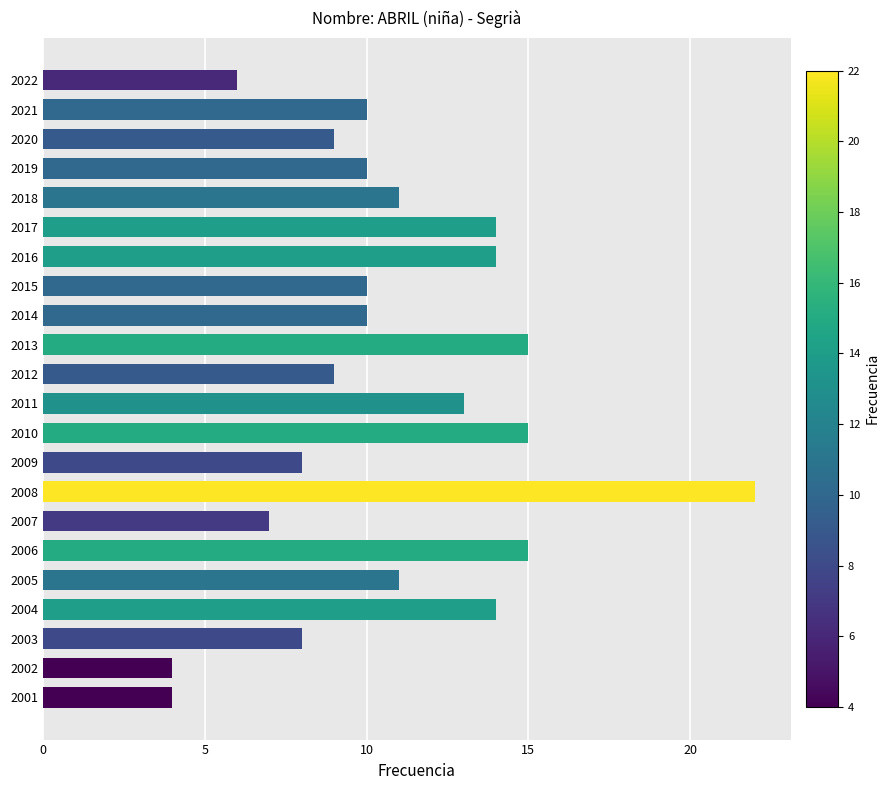

How many distinct data groups are displayed?

1